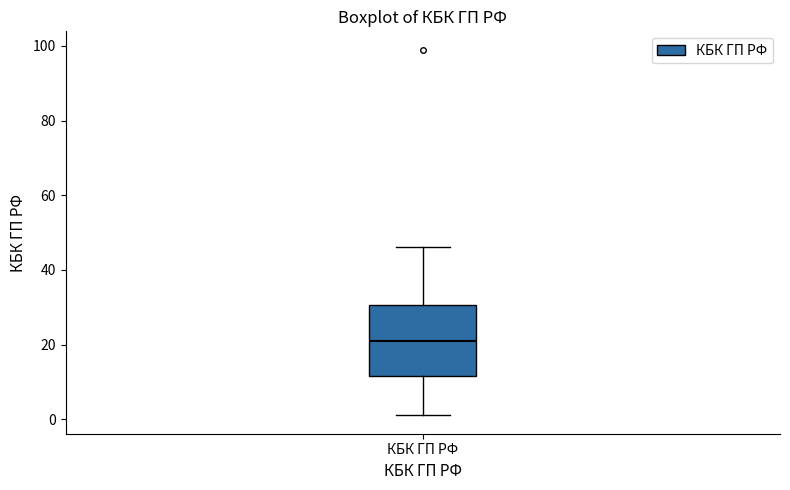

Where is the upper edge of the box for КБК ГП РФ on the y-axis? The values are not printed on the chart, so give them approximately, as read against the axis.

30